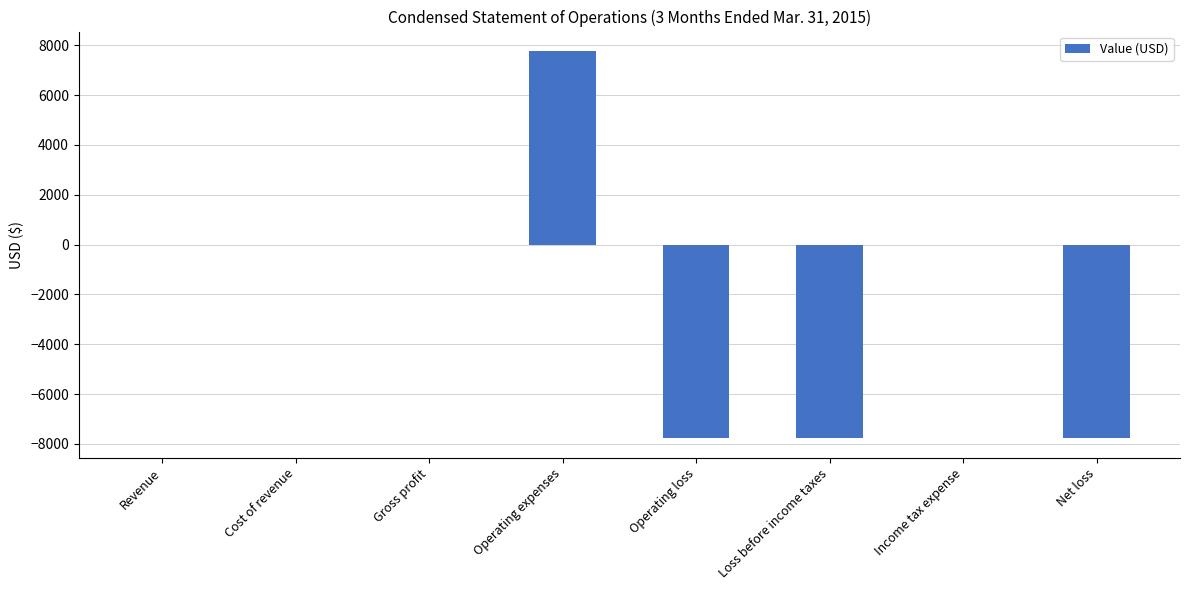

Reading left to right, list all the values displayed in this chart.

Revenue=0	Cost of revenue=0	Gross profit=0	Operating expenses=7774	Operating loss=-7774	Loss before income taxes=-7774	Income tax expense=0	Net loss=-7774